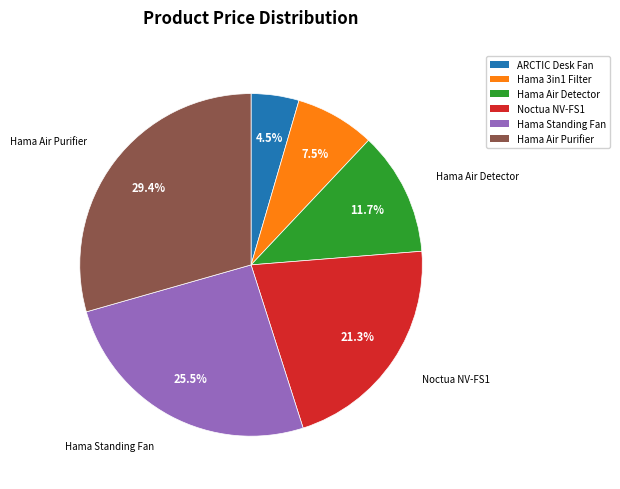

To the nearest percent, what is the average slice percentage?

17%